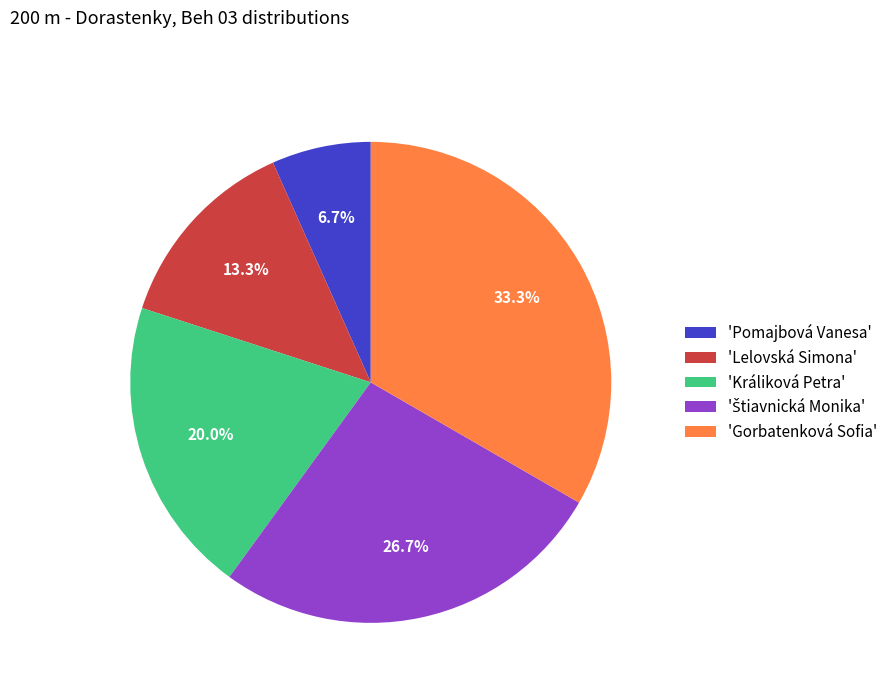

Between 'Lelovská Simona' and 'Pomajbová Vanesa', which is larger?

'Lelovská Simona'